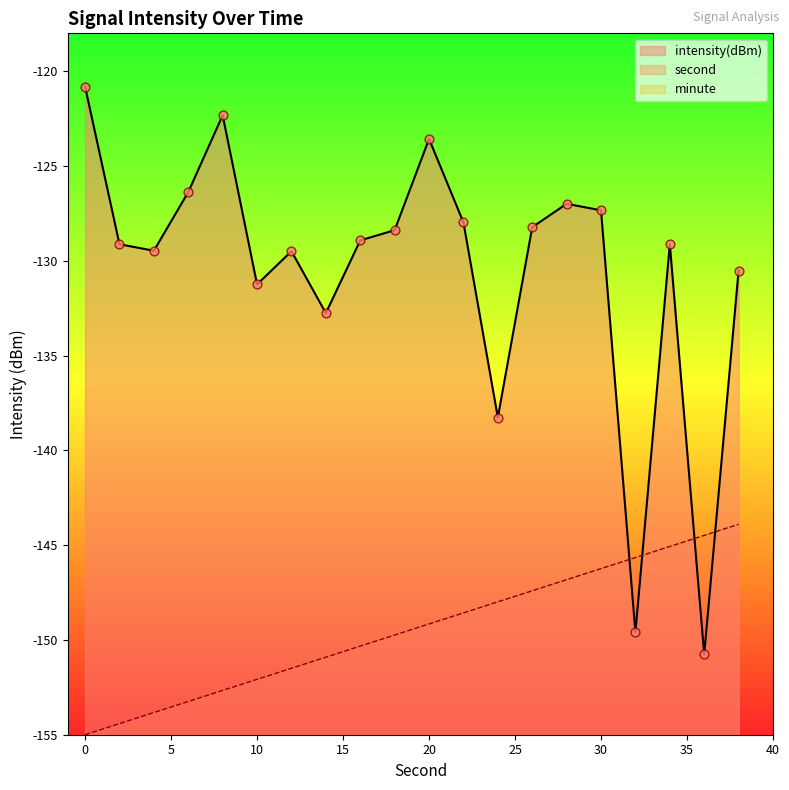

Which series has the largest Y range (max minus min)?

intensity(dBm)